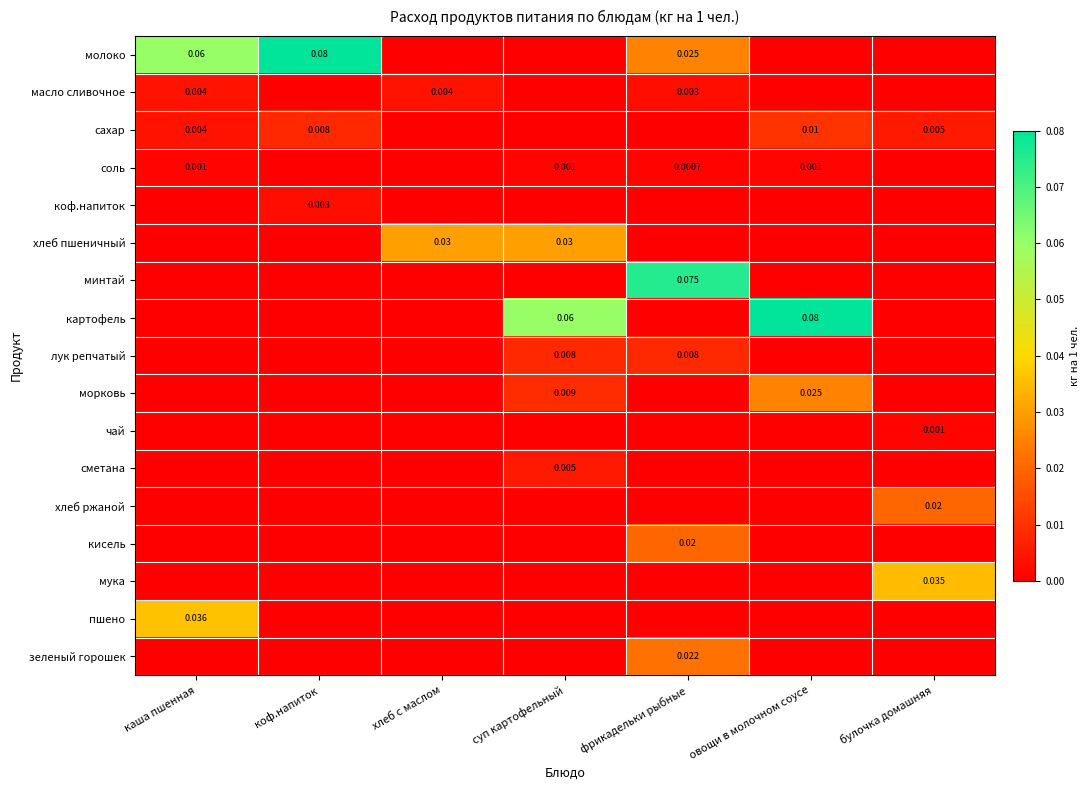

What is the total value across all series at фрикадельки рыбные?

0.2